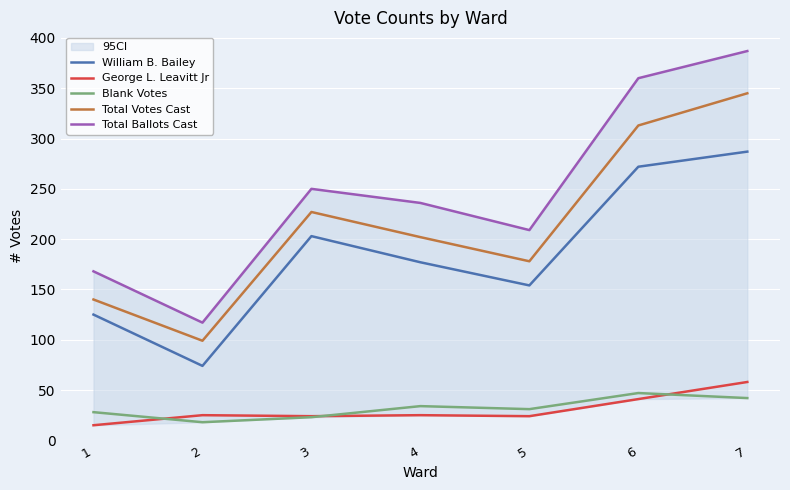

True or false: Blank Votes and Total Votes Cast intersect in this chart.

False